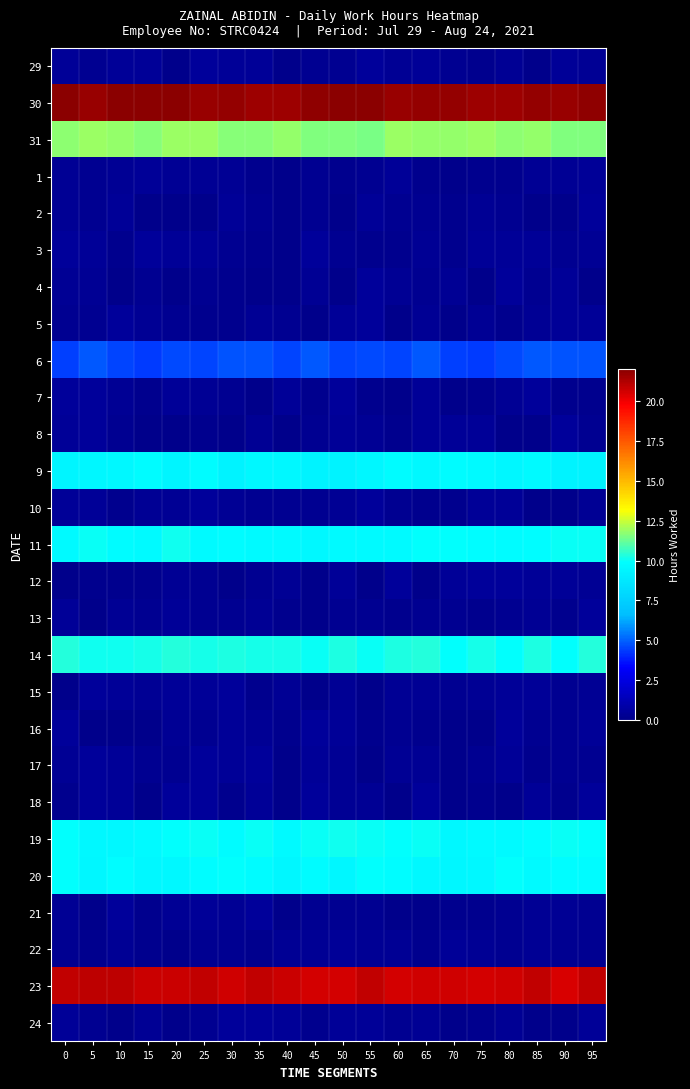

How many data points does each series have?

20